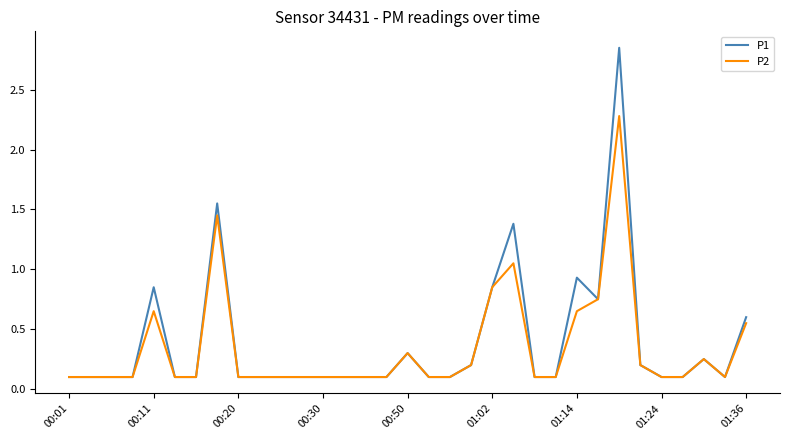

List the series in order of their peak value, highest first.

P1, P2